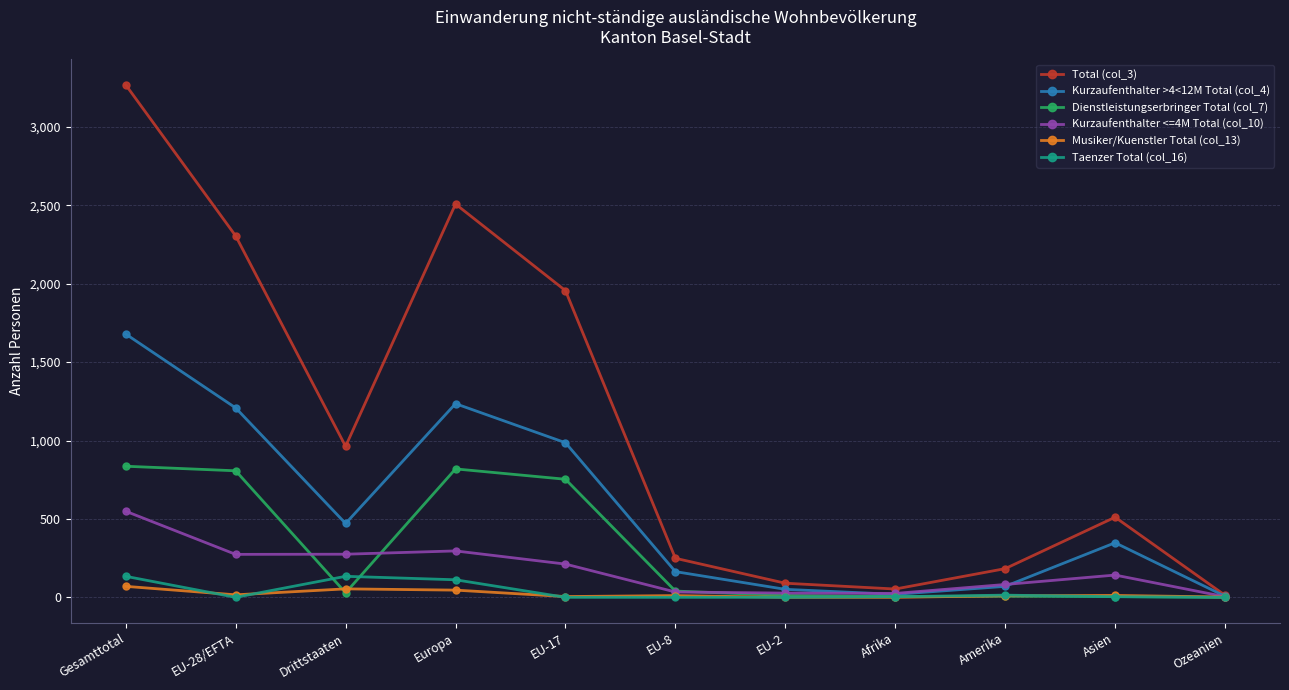

Which series has the largest total across all categories?

Total (col_3)